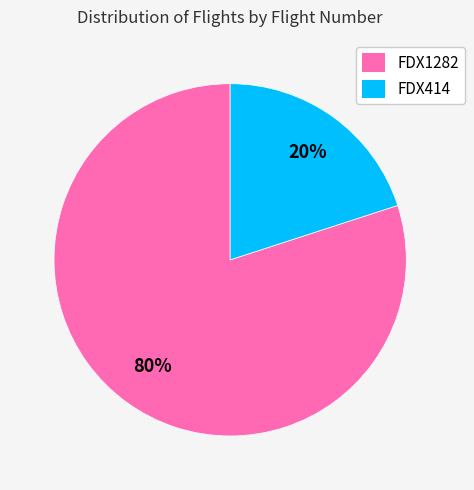

Count the number of slices in the pie.

2